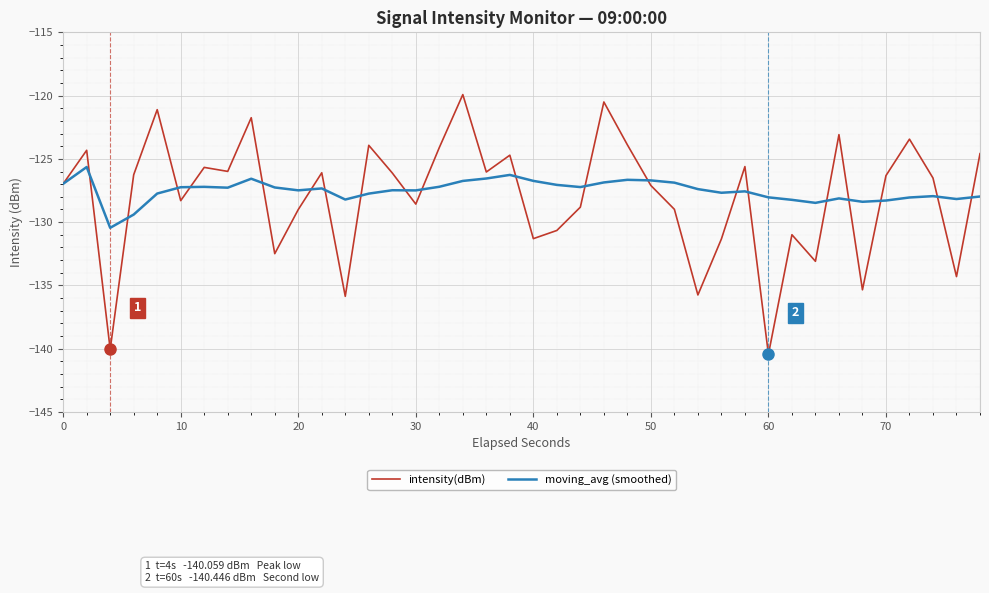

What is the highest value of the moving_avg (smoothed) series?

-125.6